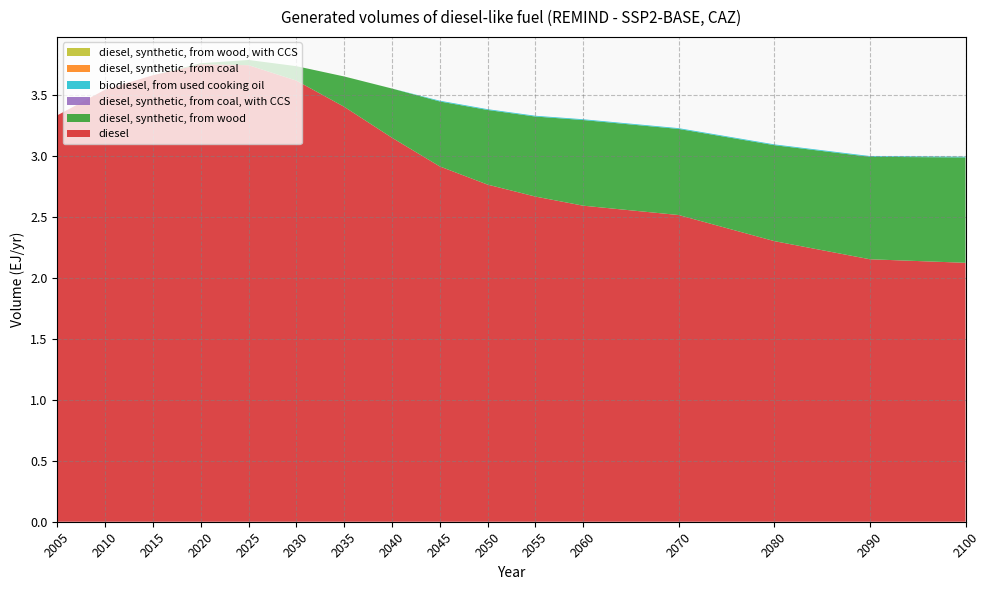

Reading right to left, list all the values displayed in this chart.

diesel: 2100=2.1	2090=2.2	2080=2.3	2070=2.5	2060=2.6	2055=2.7	2050=2.8	2045=2.9	2040=3.2	2035=3.4	2030=3.6	2025=3.7	2020=3.8	2015=3.7	2010=3.5	2005=3.3
diesel, synthetic, from wood: 2100=0.9	2090=0.8	2080=0.8	2070=0.7	2060=0.7	2055=0.7	2050=0.6	2045=0.5	2040=0.4	2035=0.2	2030=0.1	2025=0.0	2020=0.0	2015=0.0	2010=0.0	2005=0.0
diesel, synthetic, from coal, with CCS: 2100=0.0	2090=0.0	2080=0.0	2070=0.0	2060=0.0	2055=0.0	2050=0.0	2045=0.0	2040=0.0	2035=0.0	2030=0.0	2025=0.0	2020=0.0	2015=0.0	2010=0.0	2005=0.0
biodiesel, from used cooking oil: 2100=0.0	2090=0.0	2080=0.0	2070=0.0	2060=0.0	2055=0.0	2050=0.0	2045=0.0	2040=0.0	2035=0.0	2030=0.0	2025=0.0	2020=0.0	2015=0.0	2010=0.0	2005=0.0
diesel, synthetic, from coal: 2100=0.0	2090=0.0	2080=0.0	2070=0.0	2060=0.0	2055=0.0	2050=0.0	2045=0.0	2040=0.0	2035=0.0	2030=0.0	2025=0.0	2020=0.0	2015=0.0	2010=0.0	2005=0.0
diesel, synthetic, from wood, with CCS: 2100=0.0	2090=0.0	2080=0.0	2070=0.0	2060=0.0	2055=0.0	2050=0.0	2045=0.0	2040=0.0	2035=0.0	2030=0.0	2025=0.0	2020=0.0	2015=0.0	2010=0.0	2005=0.0